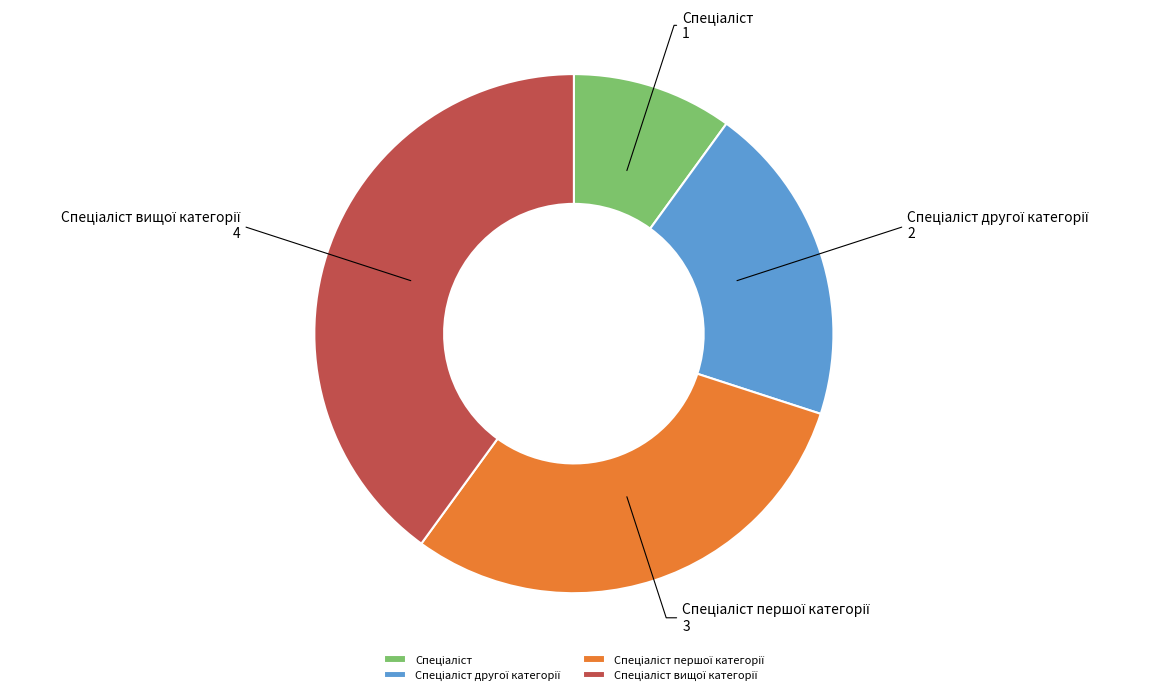

How many segments does this pie chart have?

4